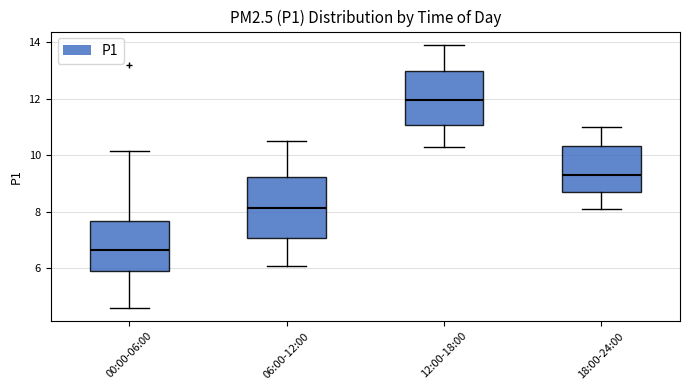

Which box's median line is the highest?

12:00-18:00